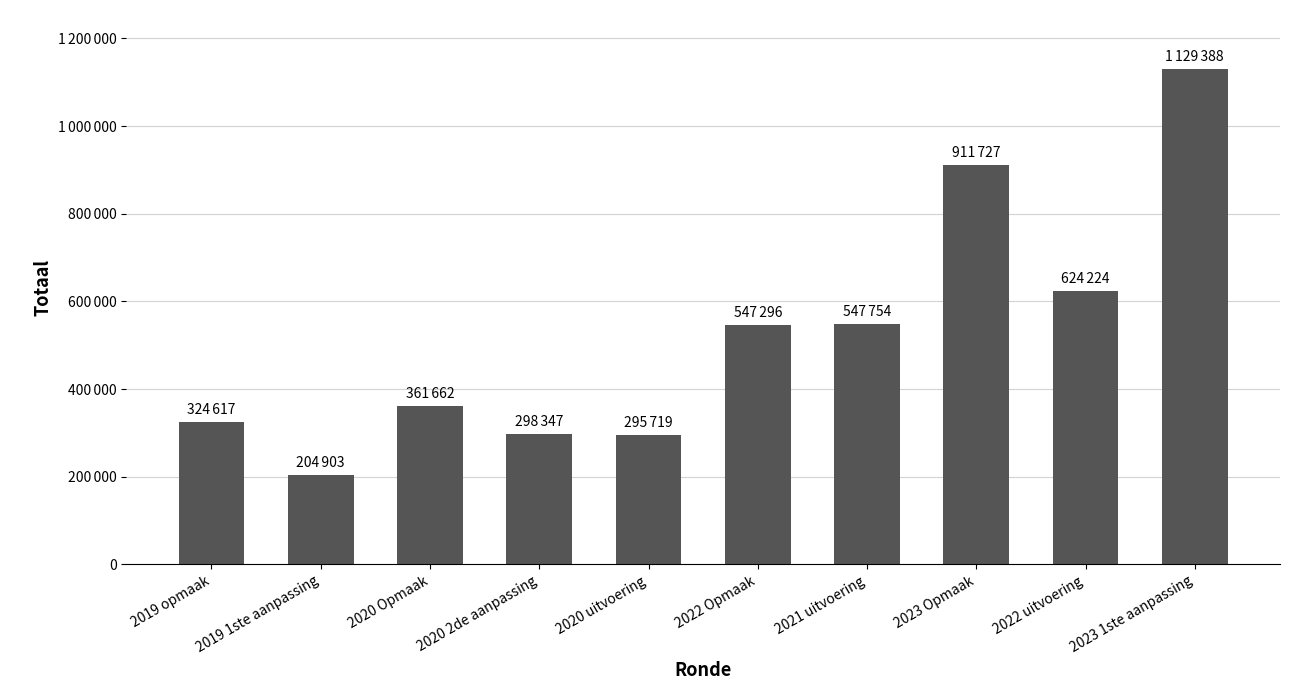

Reading left to right, what are all the values shown in this chart?

2019 opmaak=324617	2019 1ste aanpassing=204903	2020 Opmaak=361662	2020 2de aanpassing=298347	2020 uitvoering=295719	2022 Opmaak=547296	2021 uitvoering=547754	2023 Opmaak=911727	2022 uitvoering=624224	2023 1ste aanpassing=1129388